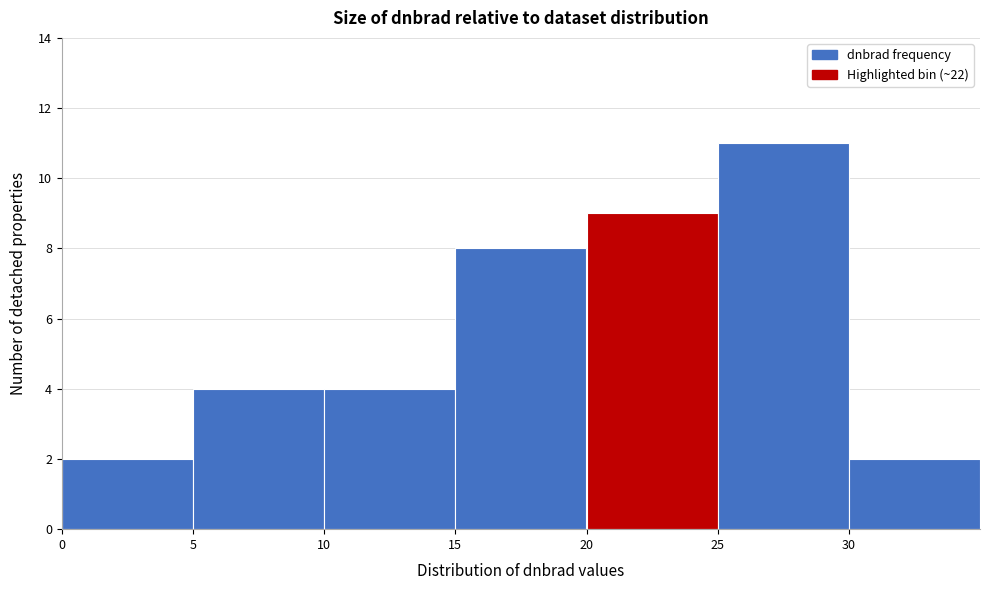

Which range on the x-axis has the tallest bar?

25 to 30